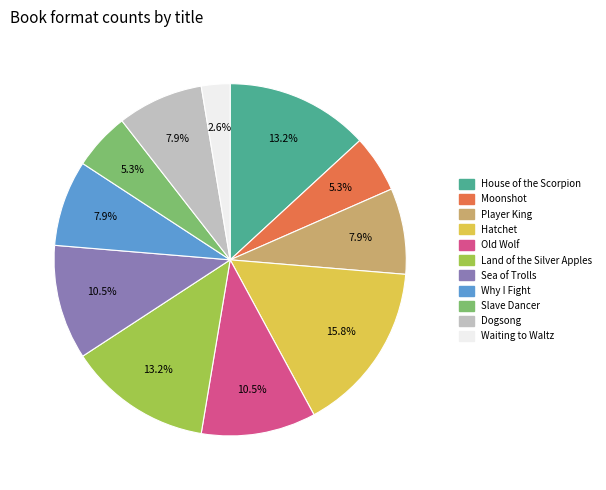

To the nearest percent, what is the average slice percentage?

9%